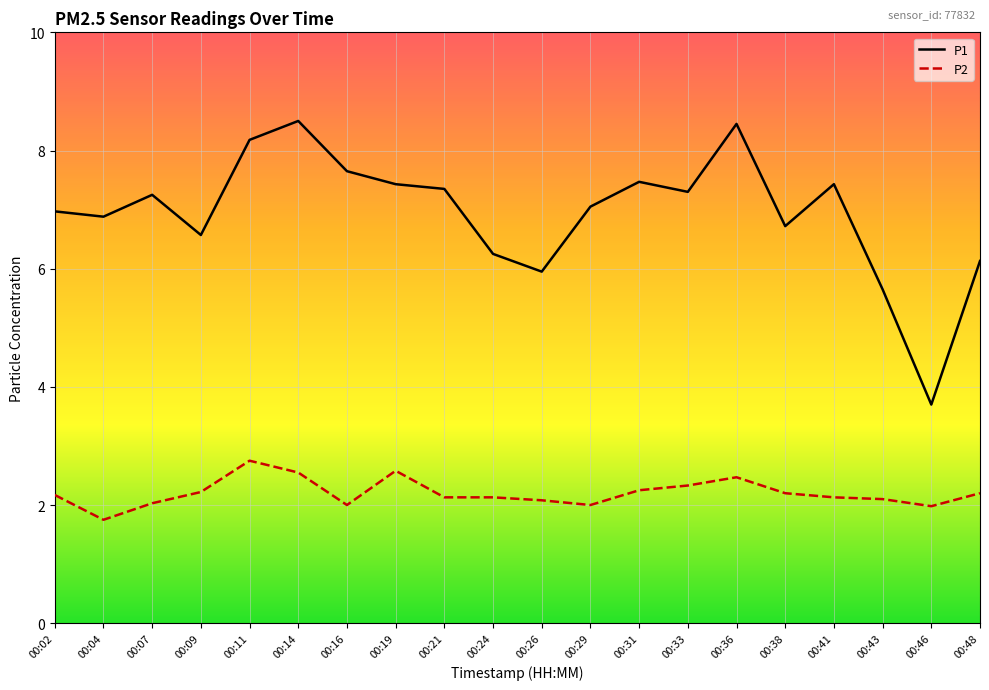

True or false: P1 has a value of 12.5 at 00:21.

False